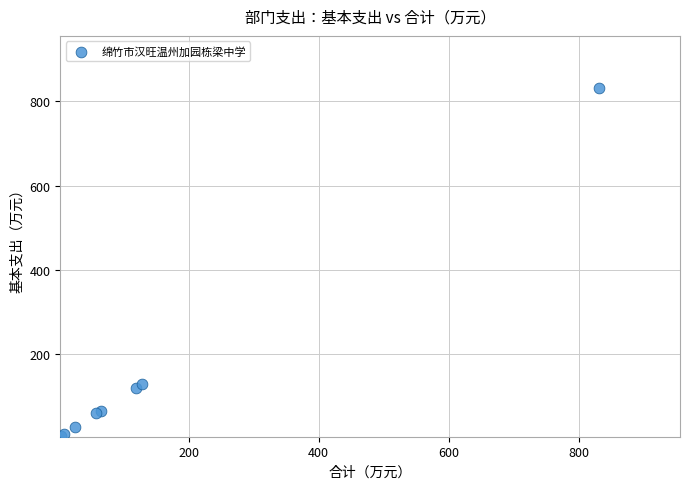

What Y value in the scatter plot is closest to 417?

129.1